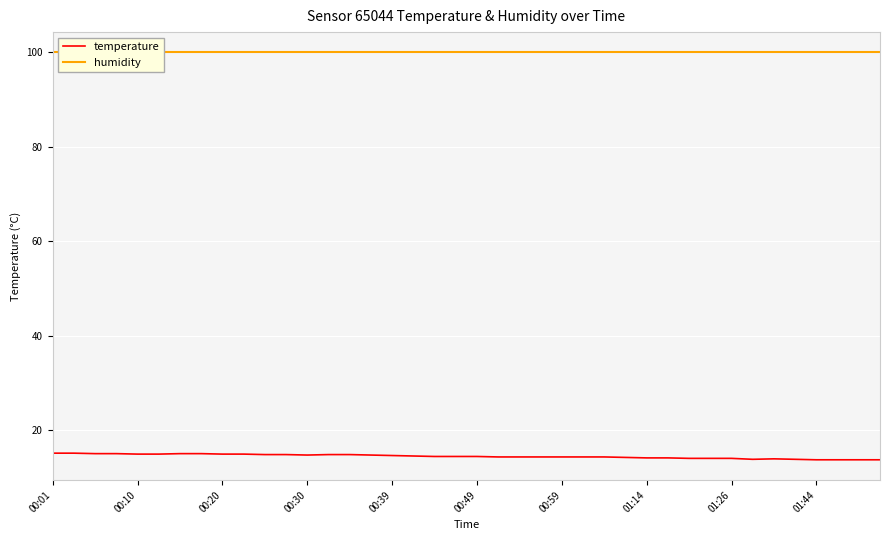

True or false: humidity and temperature cross at least once.

False